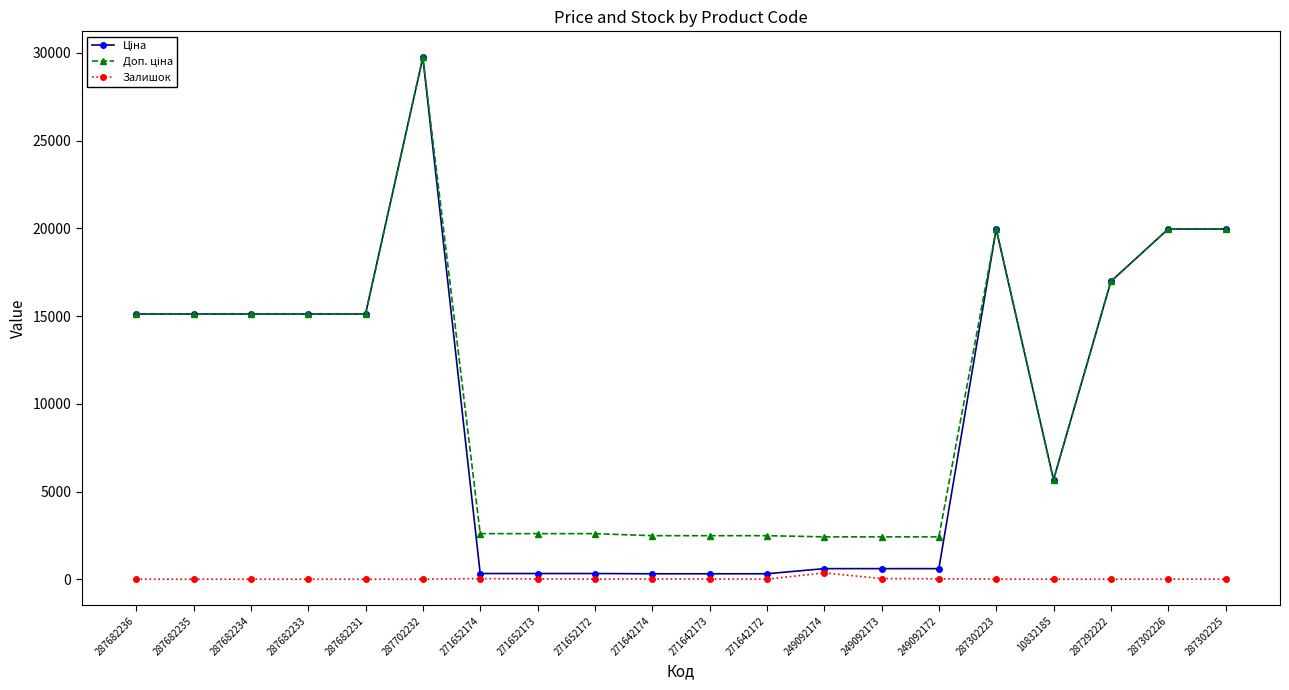

At how many categories does at least one series exceed 13599?

10